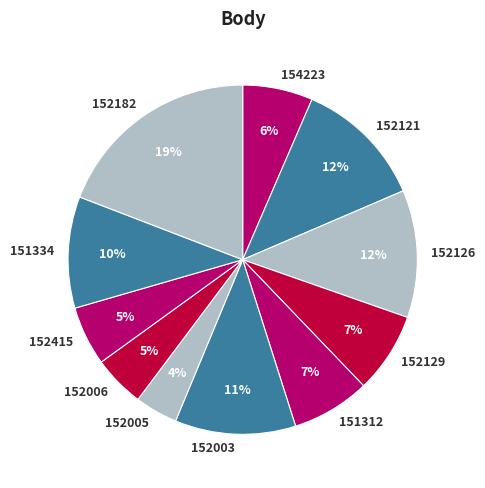

To the nearest percent, what is the difference between the largest and smallest slice percentages?

15%